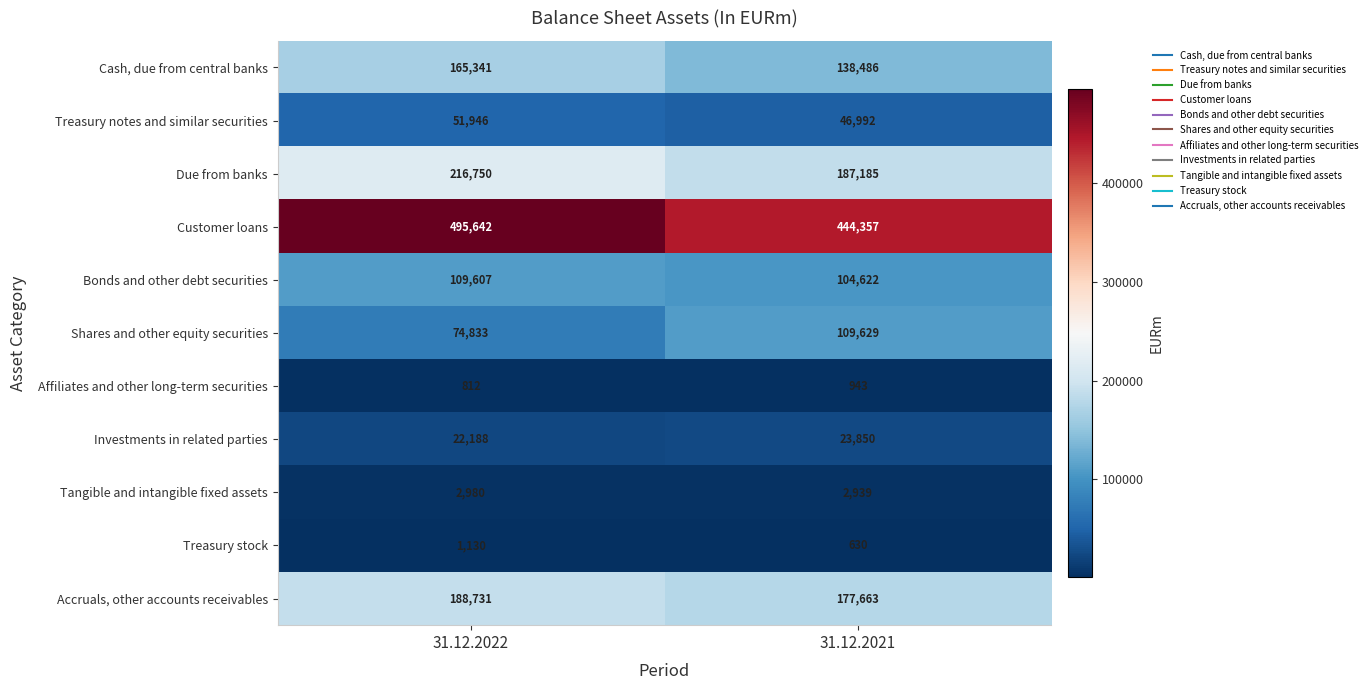

True or false: Cash, due from central banks has a value of 138486 at 31.12.2021.

True